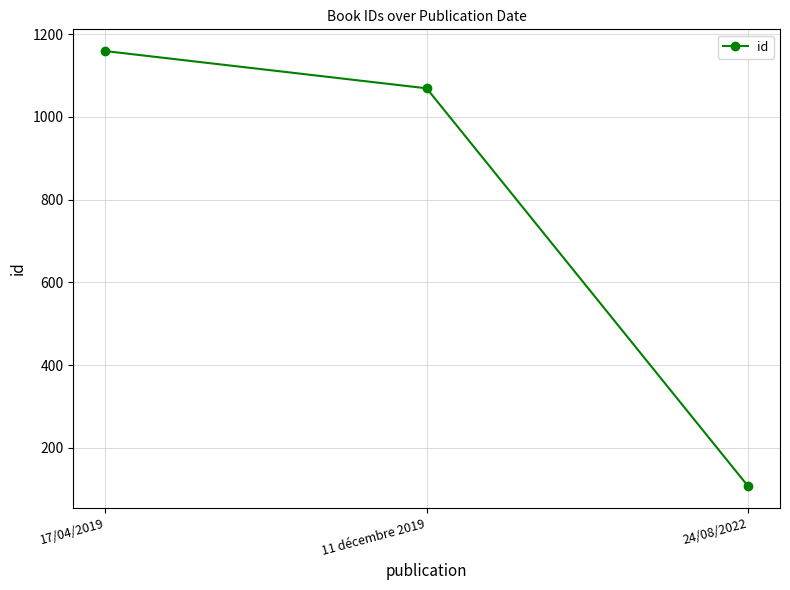

The chart shows a value of 1159 at 17/04/2019. True or false?

True